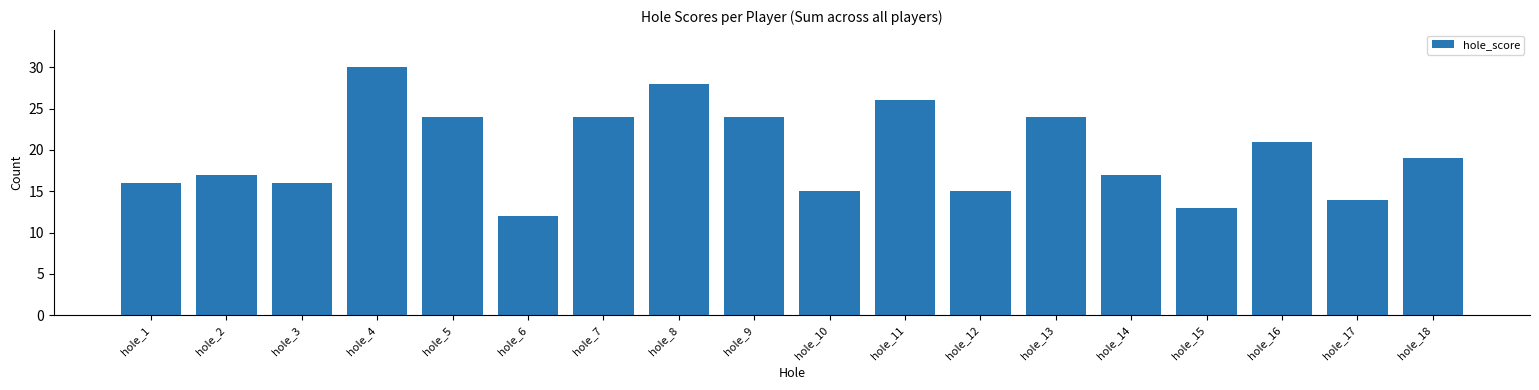

Is it true that the value at hole_7 is 24?

True